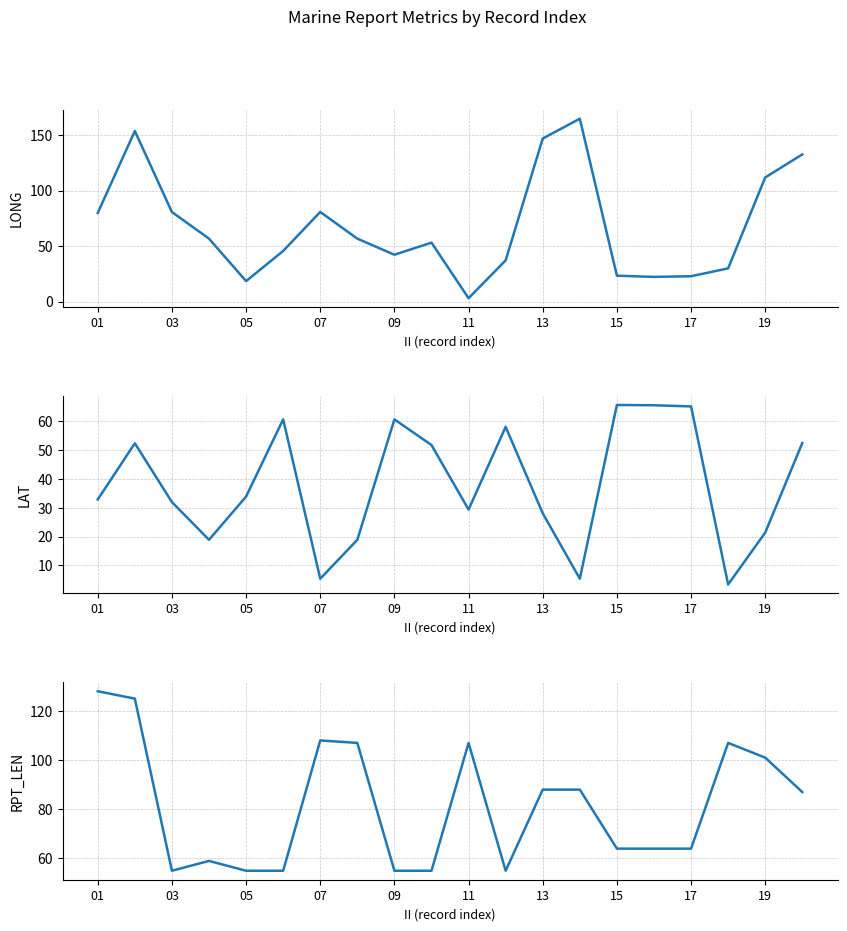

What is the total value across all series at 13?

194.2